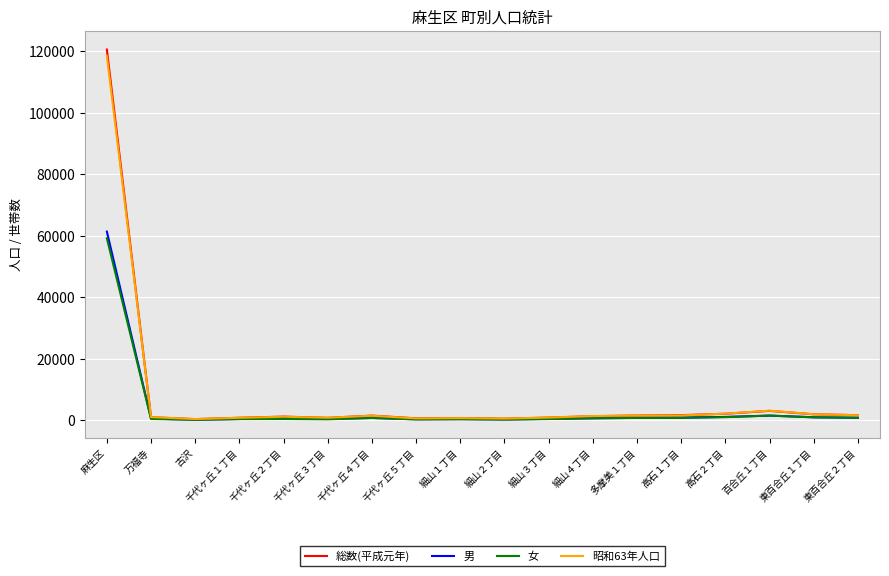

Which series has the largest range (max minus min)?

総数(平成元年)